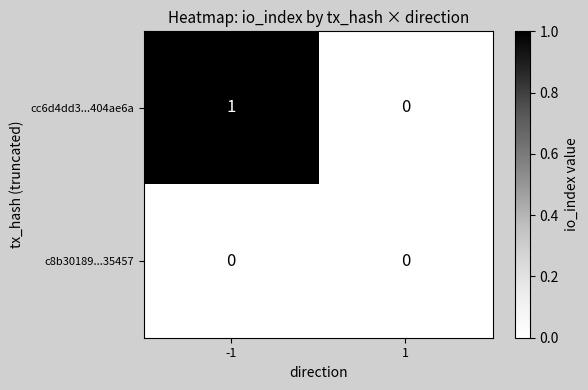

Between -1 and 1, which series saw the biggest shift?

cc6d4dd3...404ae6a